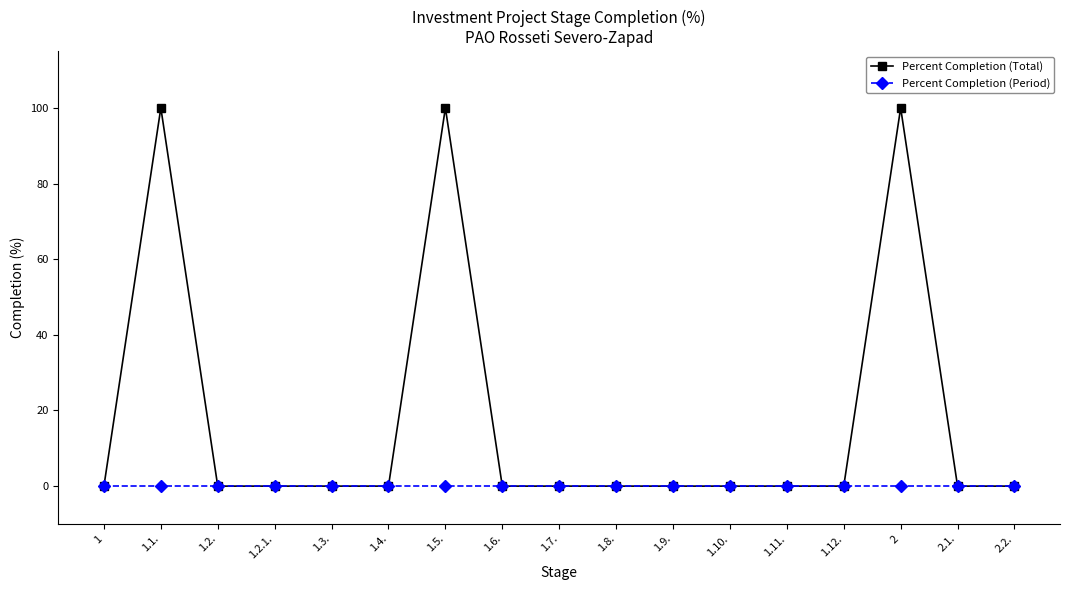

Is this an area chart (filled region under the line)?

No